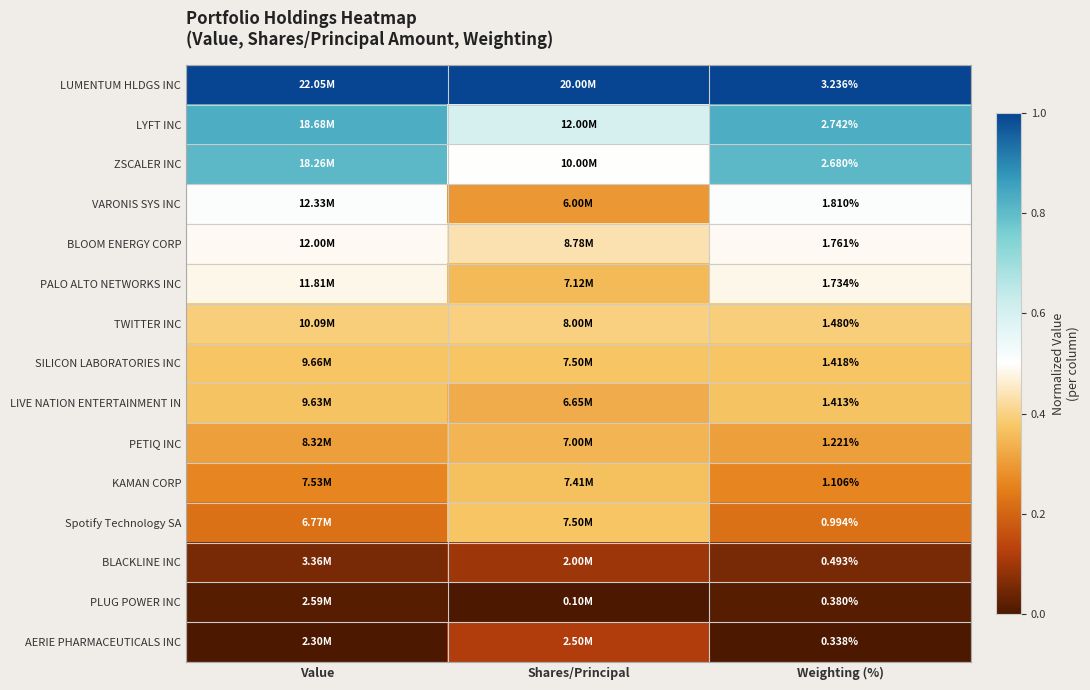

Count the number of categories in the chart.

3